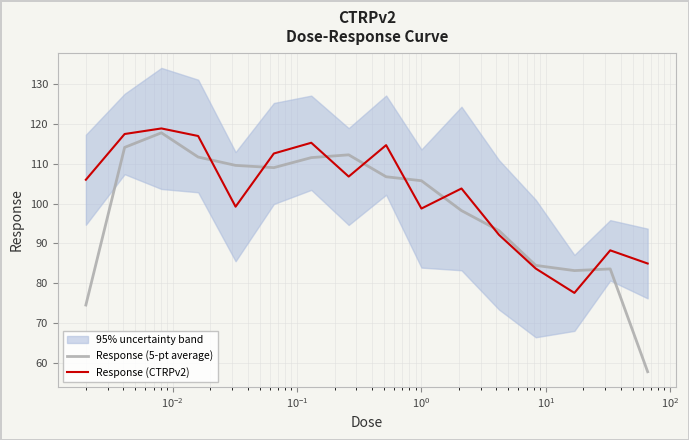

True or false: Response (5-pt average) and Response (CTRPv2) intersect in this chart.

True